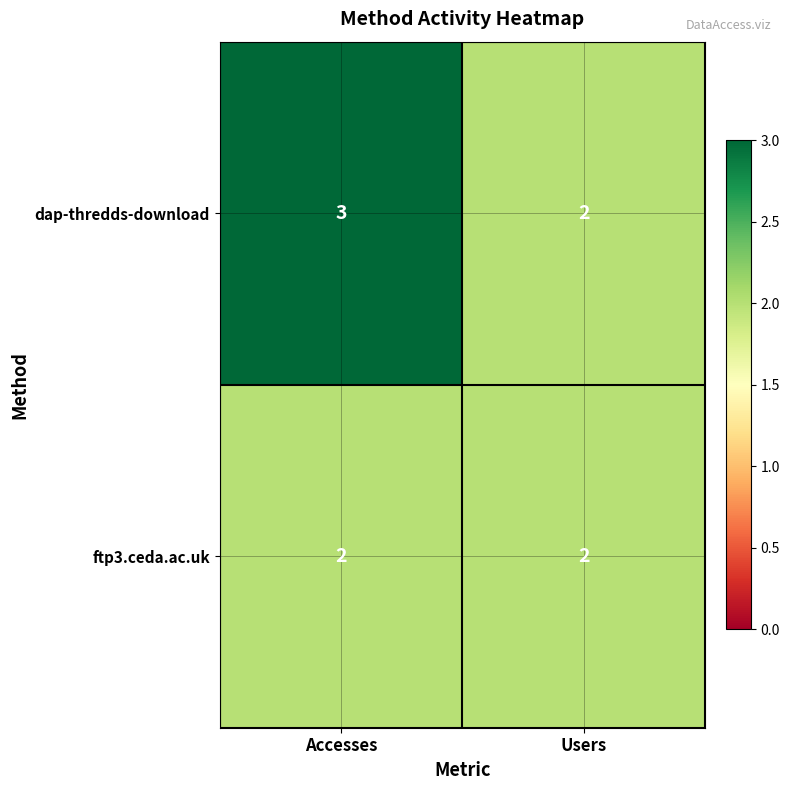

Where is dap-thredds-download nearest to the value 2?

Users